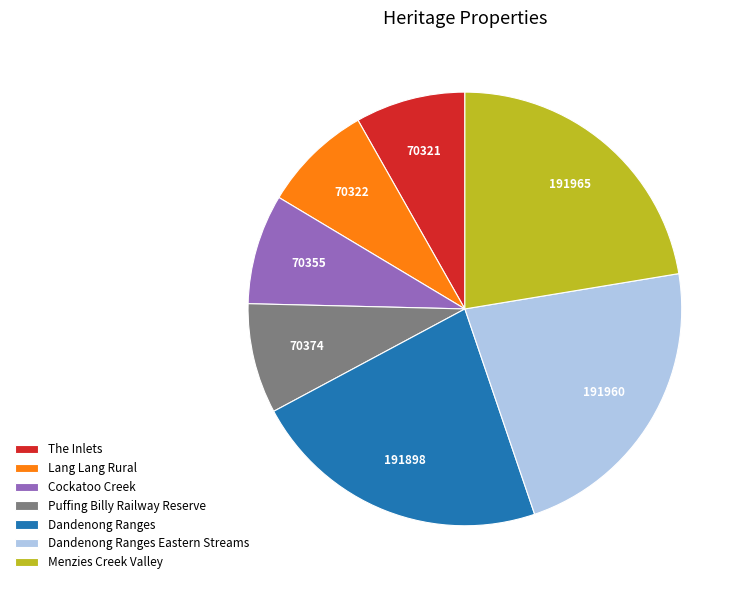

Does any single category account for the majority?

No